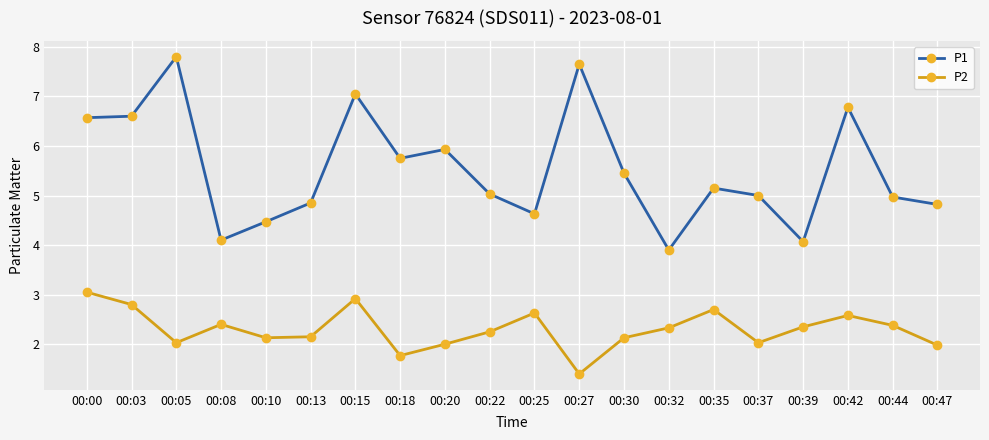

The P1 series shows 6.8 at 00:42. True or false?

True